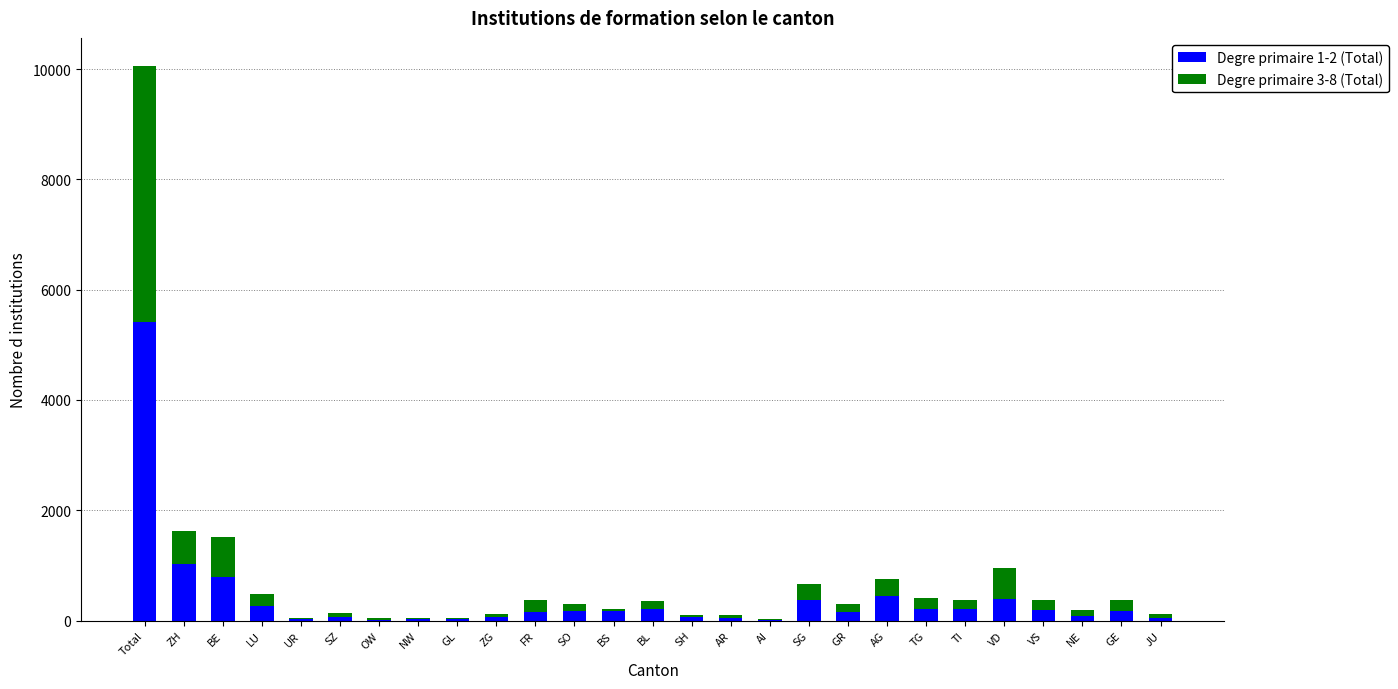

What is the total value across all series at Total?

10063